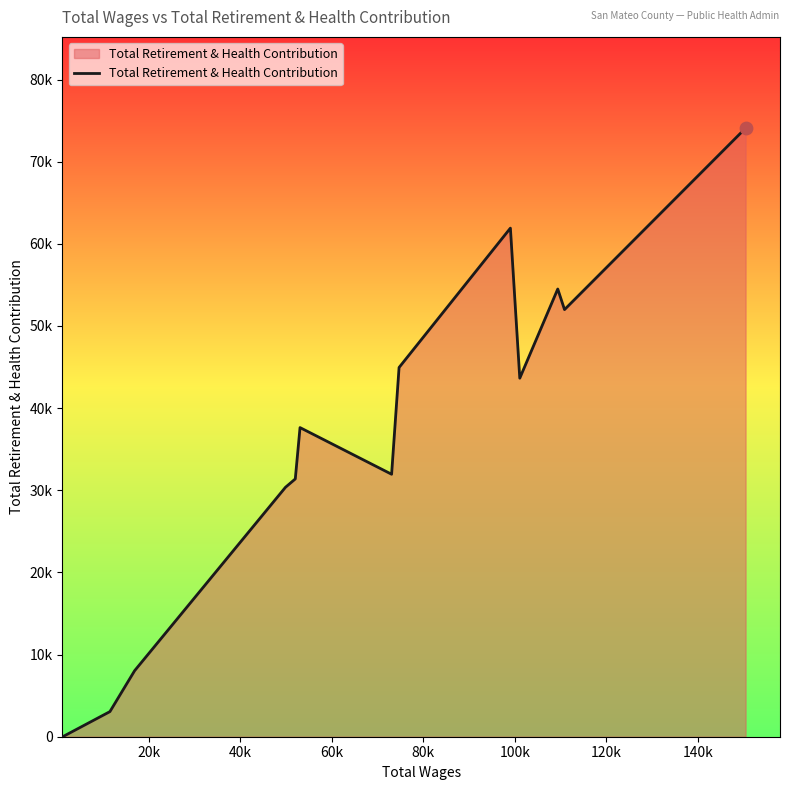

Does the chart have visible grid lines?

No